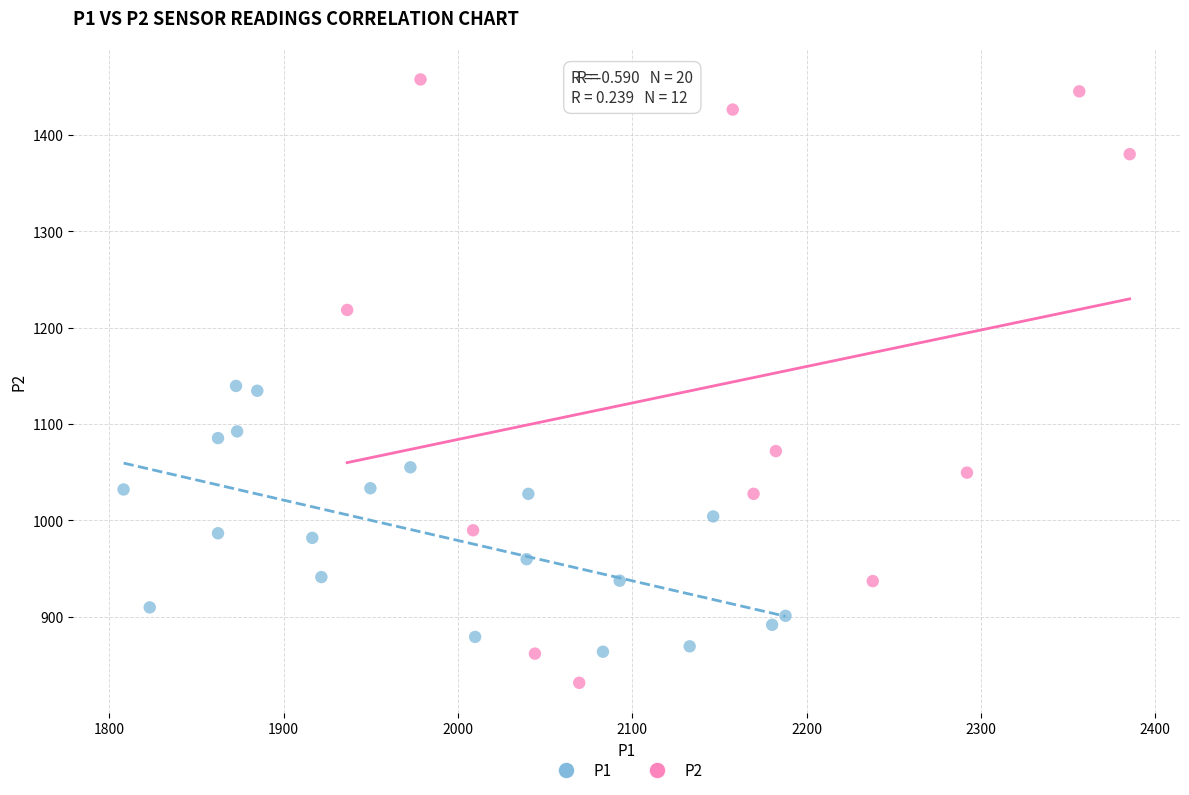

Which series contains the highest Y value?

P2